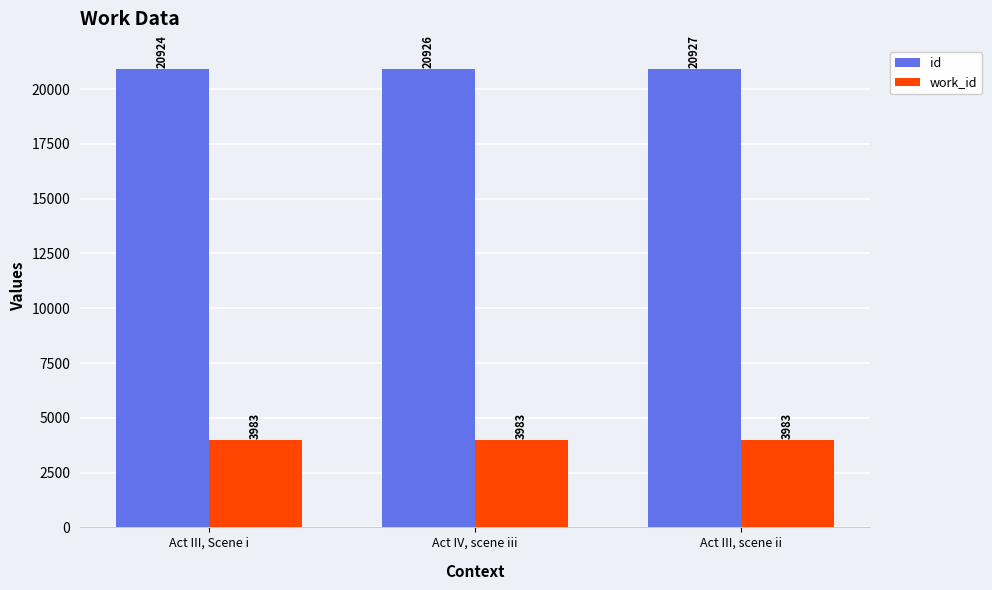

Which series has the largest range (max minus min)?

id